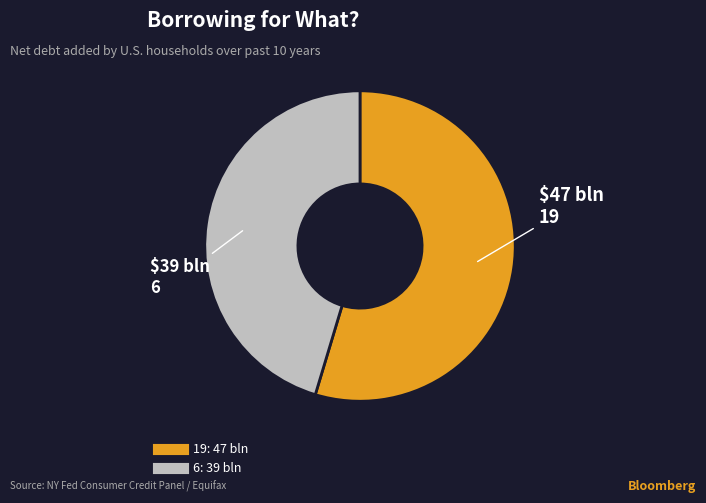

Combined, do 6 and 19 account for over 50%?

Yes